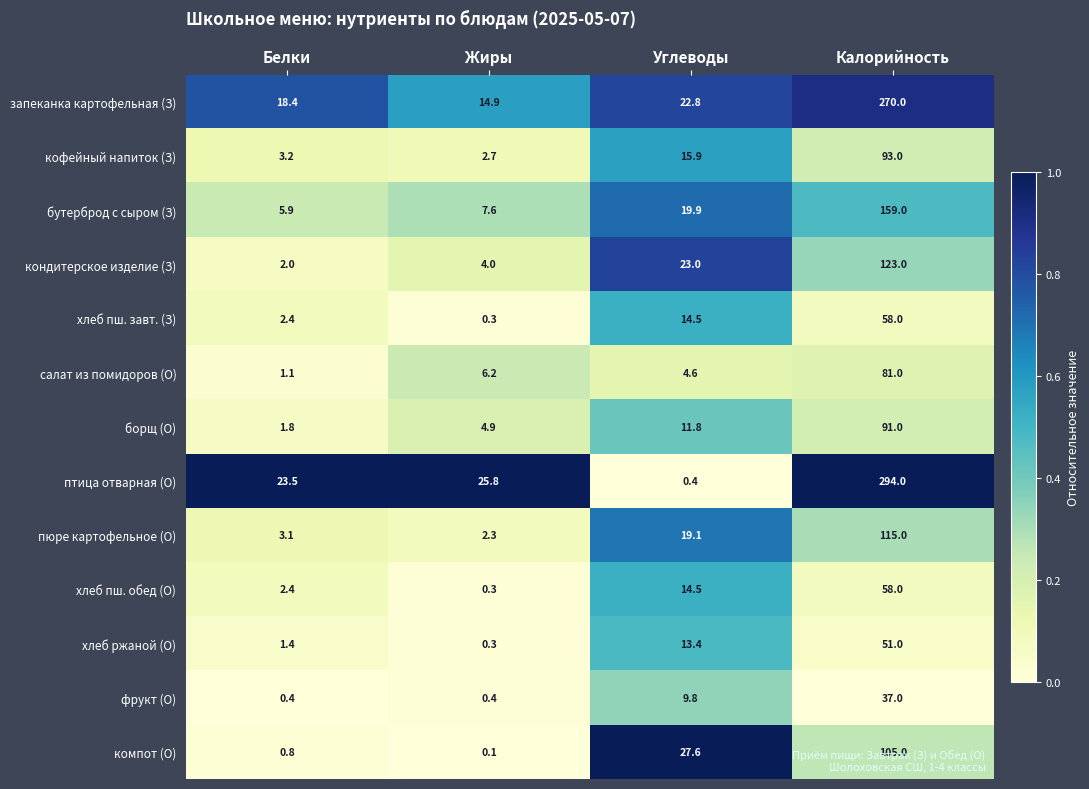

The value of запеканка картофельная (З) at Углеводы is 34.4. True or false?

False